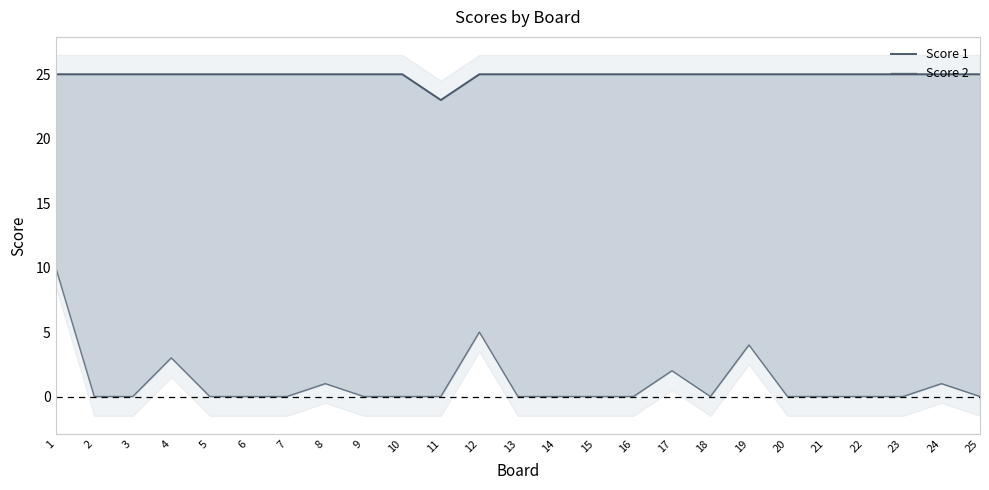

Does the chart have visible grid lines?

No